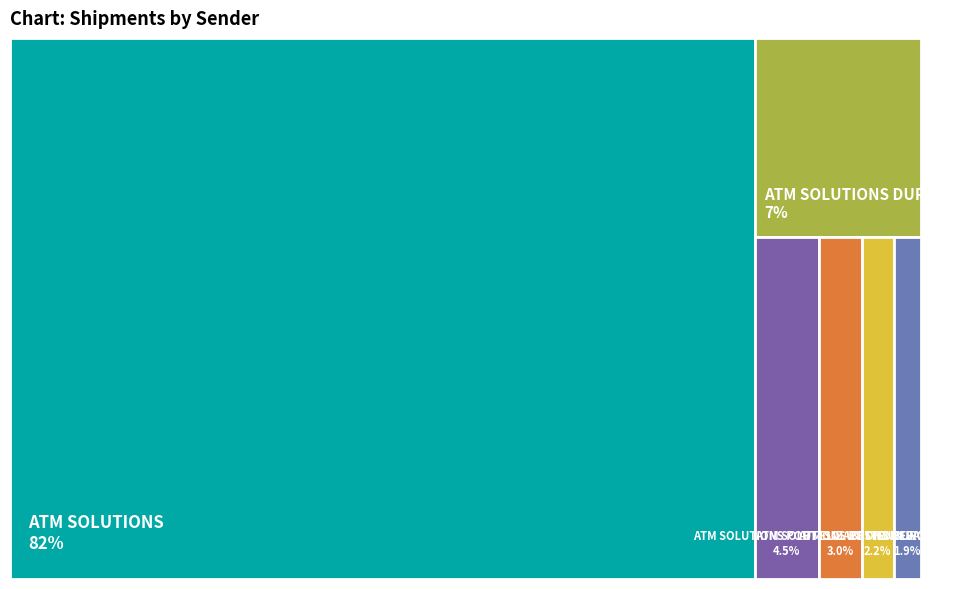

Does any single category account for the majority?

Yes